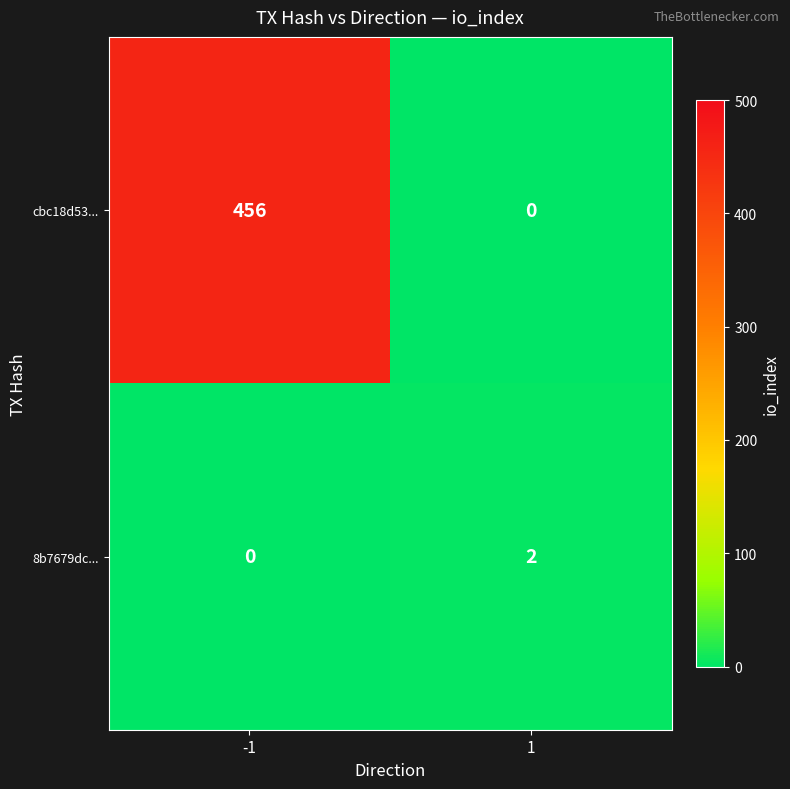

Rank the series by their average value, from highest to lowest.

cbc18d53..., 8b7679dc...